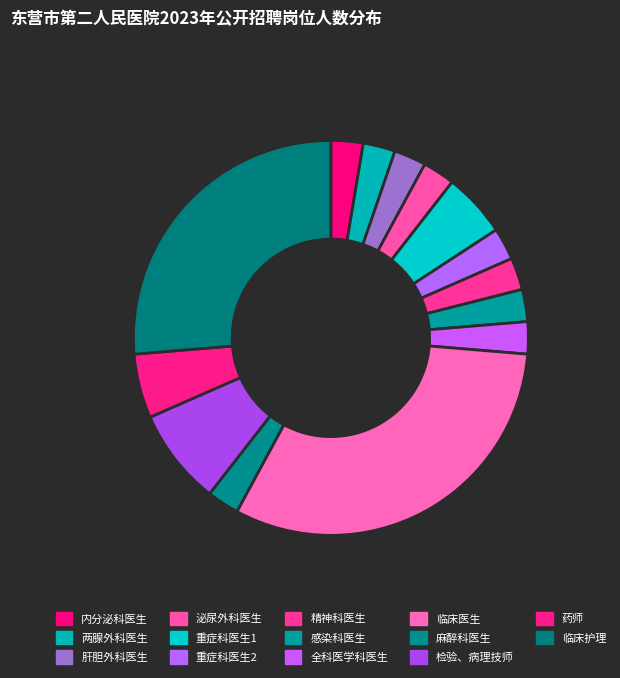

Which has a higher value, 检验、病理技师 or 肝胆外科医生?

检验、病理技师